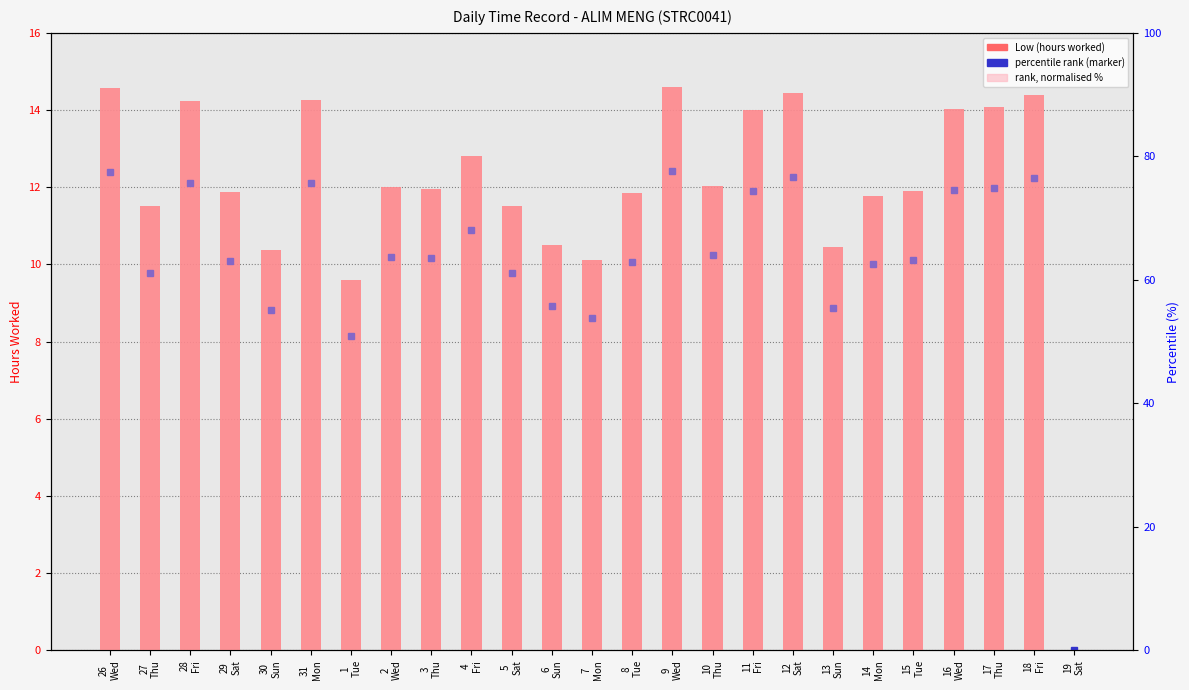

True or false: rank (normalised %) has a value of 155.7 at 31
Mon.

False